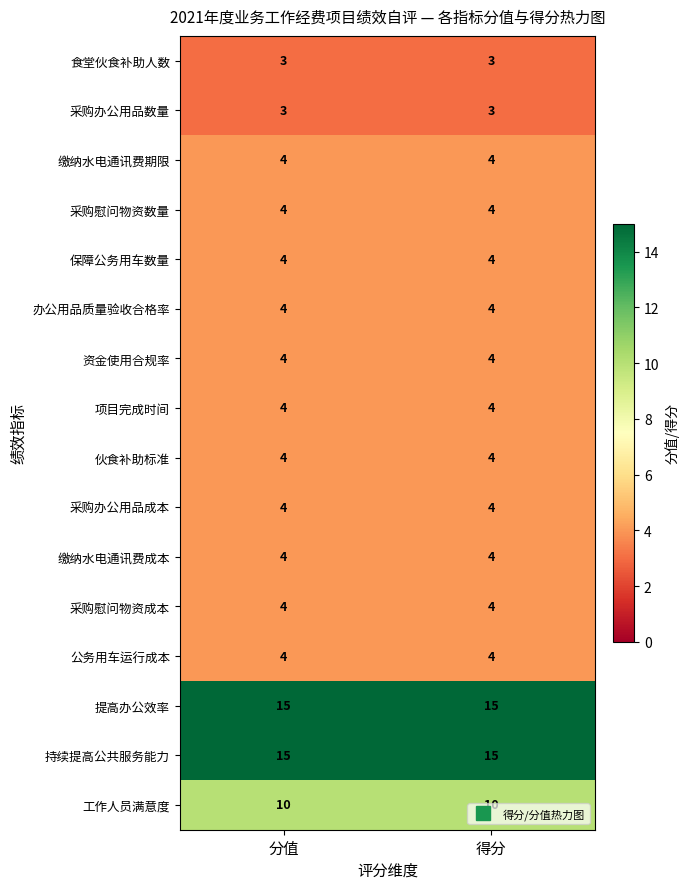

What is the difference between the highest and lowest values at 分值?

12